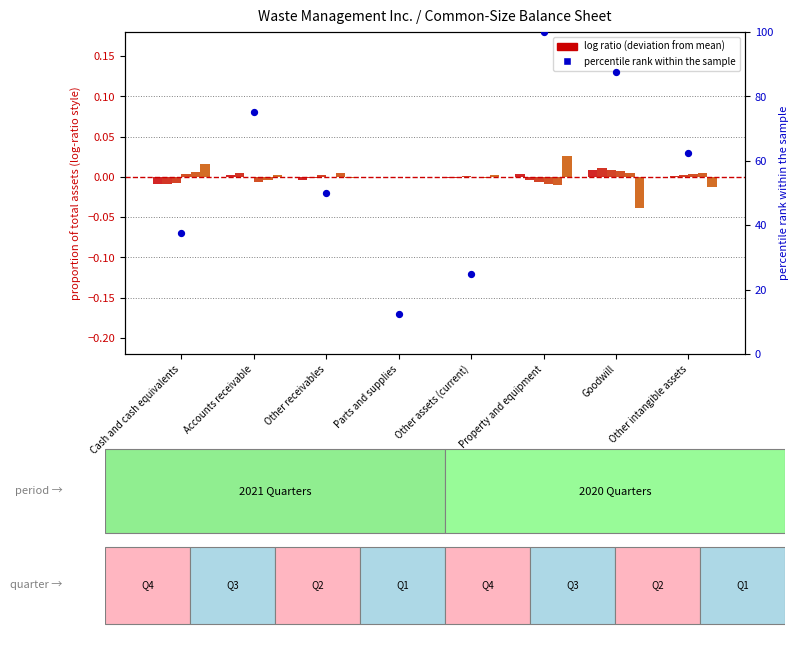

Between Accounts receivable and Parts and supplies, which is larger?

Accounts receivable